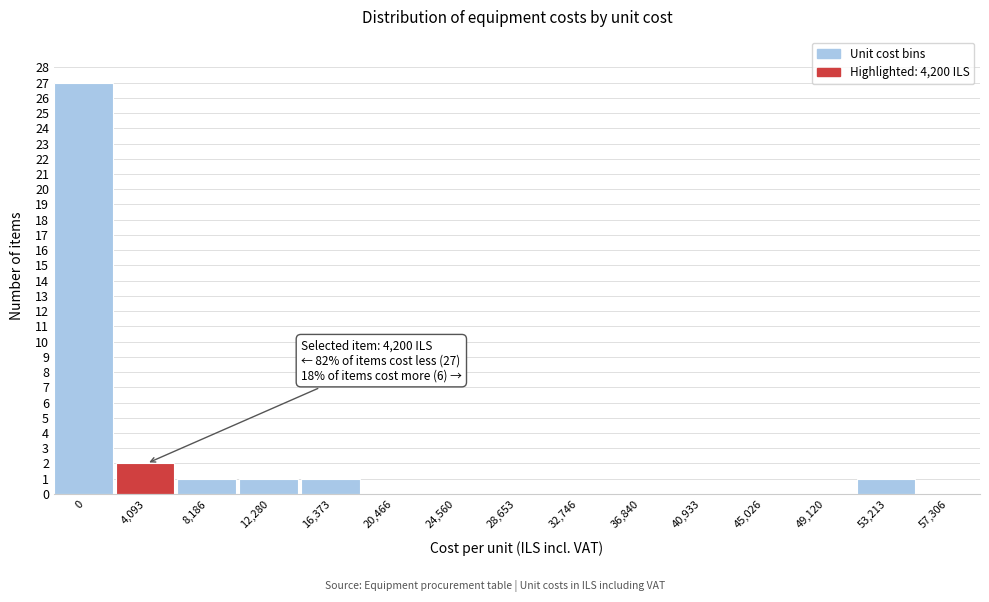

Reading right to left, extract all data points from this chart.

57,306=0	53,213=1	49,120=0	45,026=0	40,933=0	36,840=0	32,746=0	28,653=0	24,560=0	20,466=0	16,373=1	12,280=1	8,186=1	4,093=2	0=27